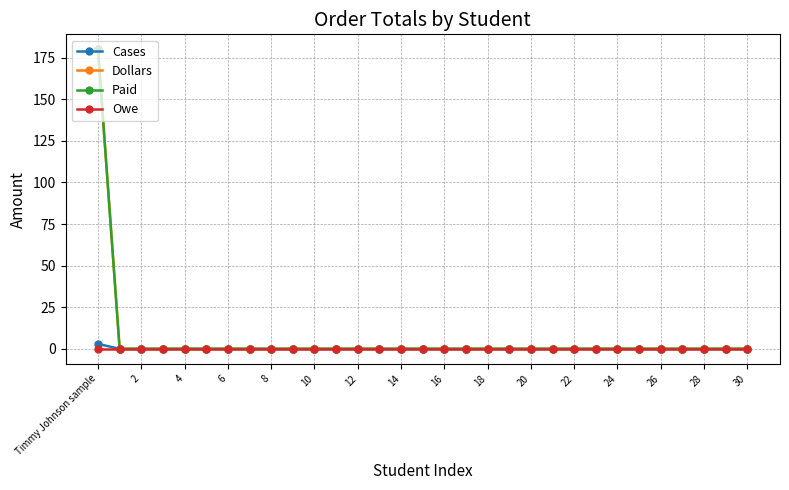

At how many categories does at least one series exceed 31?

1